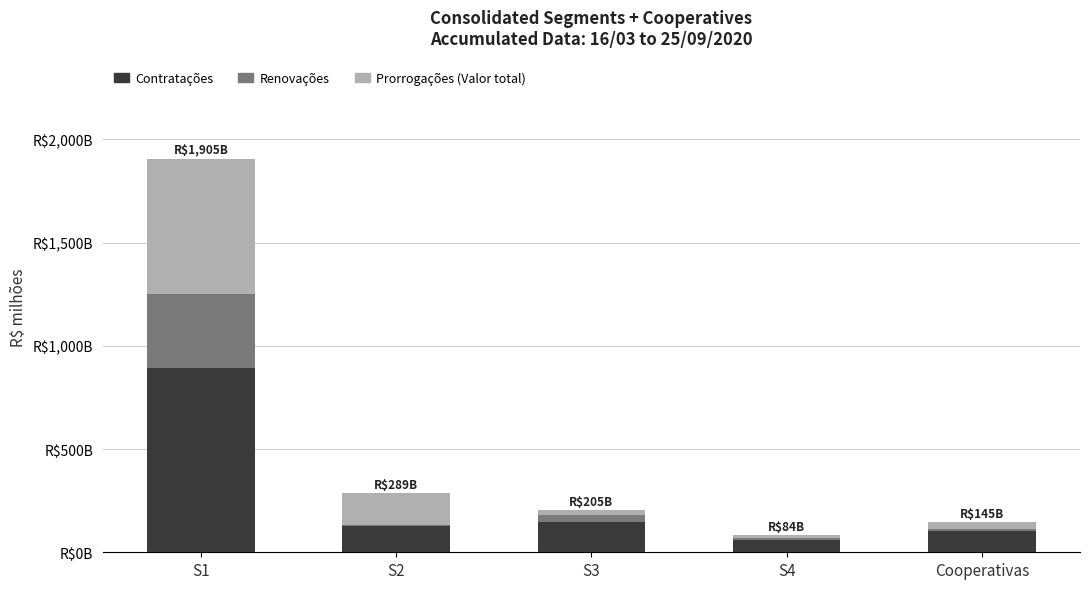

What is the average value of the Renovações series?

83.4